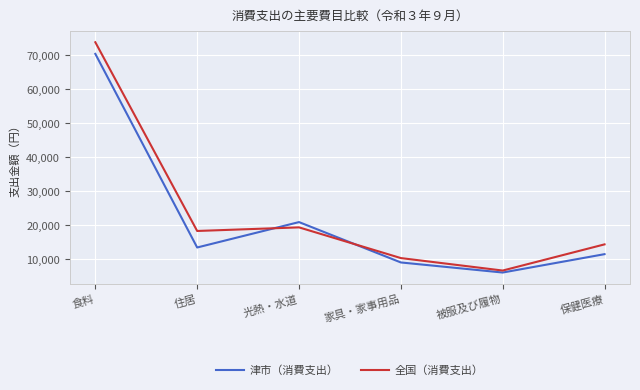

What is the minimum value shown in the chart?

6054